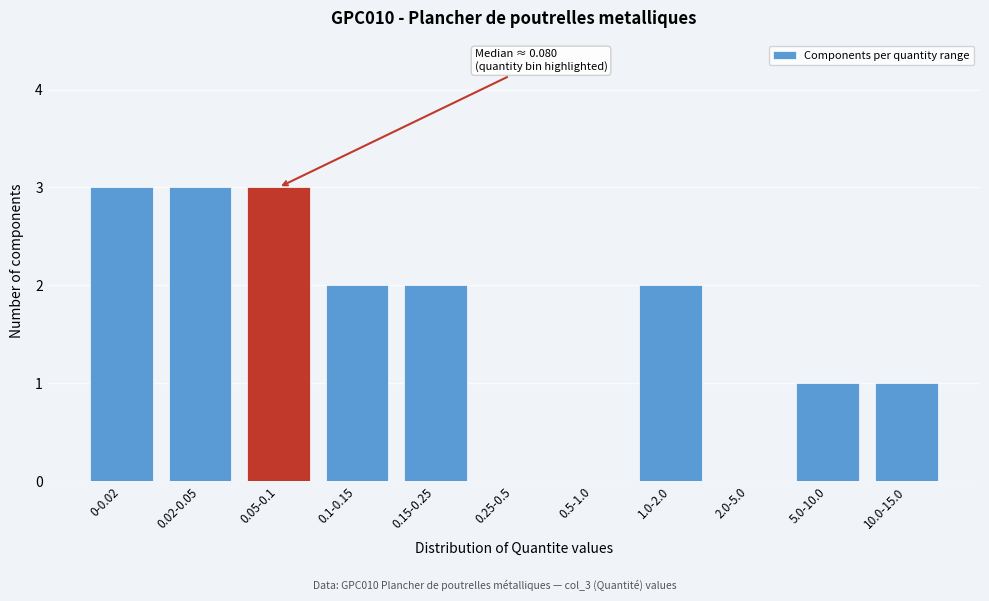

Reading left to right, transcribe all the data shown in this chart.

0-0.02=3	0.02-0.05=3	0.05-0.1=3	0.1-0.15=2	0.15-0.25=2	0.25-0.5=0	0.5-1.0=0	1.0-2.0=2	2.0-5.0=0	5.0-10.0=1	10.0-15.0=1